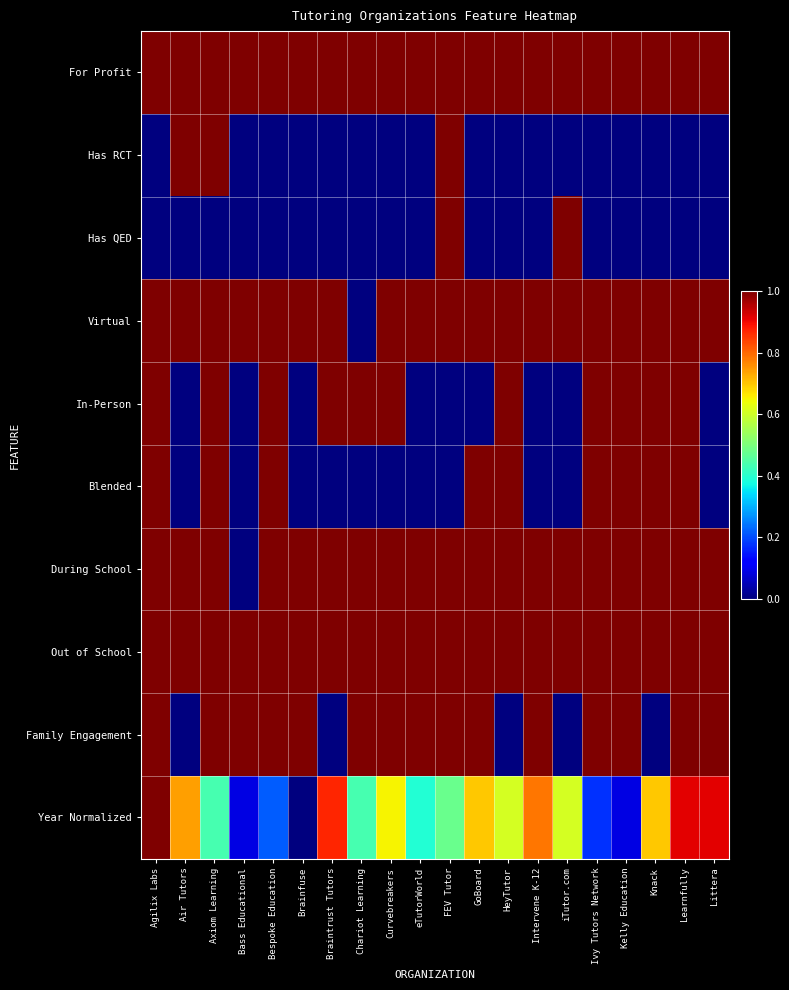

Reading right to left, transcribe all the data shown in this chart.

For Profit: Littera=1.0	Learnfully=1.0	Knack=1.0	Kelly Education=1.0	Ivy Tutors Network=1.0	iTutor.com=1.0	Intervene K-12=1.0	HeyTutor=1.0	GoBoard=1.0	FEV Tutor=1.0	eTutorWorld=1.0	Curvebreakers=1.0	Chariot Learning=1.0	Braintrust Tutors=1.0	Brainfuse=1.0	Bespoke Education=1.0	Bass Educational=1.0	Axiom Learning=1.0	Air Tutors=1.0	Agilix Labs=1.0
Has RCT: Littera=0.0	Learnfully=0.0	Knack=0.0	Kelly Education=0.0	Ivy Tutors Network=0.0	iTutor.com=0.0	Intervene K-12=0.0	HeyTutor=0.0	GoBoard=0.0	FEV Tutor=1.0	eTutorWorld=0.0	Curvebreakers=0.0	Chariot Learning=0.0	Braintrust Tutors=0.0	Brainfuse=0.0	Bespoke Education=0.0	Bass Educational=0.0	Axiom Learning=1.0	Air Tutors=1.0	Agilix Labs=0.0
Has QED: Littera=0.0	Learnfully=0.0	Knack=0.0	Kelly Education=0.0	Ivy Tutors Network=0.0	iTutor.com=1.0	Intervene K-12=0.0	HeyTutor=0.0	GoBoard=0.0	FEV Tutor=1.0	eTutorWorld=0.0	Curvebreakers=0.0	Chariot Learning=0.0	Braintrust Tutors=0.0	Brainfuse=0.0	Bespoke Education=0.0	Bass Educational=0.0	Axiom Learning=0.0	Air Tutors=0.0	Agilix Labs=0.0
Virtual: Littera=1.0	Learnfully=1.0	Knack=1.0	Kelly Education=1.0	Ivy Tutors Network=1.0	iTutor.com=1.0	Intervene K-12=1.0	HeyTutor=1.0	GoBoard=1.0	FEV Tutor=1.0	eTutorWorld=1.0	Curvebreakers=1.0	Chariot Learning=0.0	Braintrust Tutors=1.0	Brainfuse=1.0	Bespoke Education=1.0	Bass Educational=1.0	Axiom Learning=1.0	Air Tutors=1.0	Agilix Labs=1.0
In-Person: Littera=0.0	Learnfully=1.0	Knack=1.0	Kelly Education=1.0	Ivy Tutors Network=1.0	iTutor.com=0.0	Intervene K-12=0.0	HeyTutor=1.0	GoBoard=0.0	FEV Tutor=0.0	eTutorWorld=0.0	Curvebreakers=1.0	Chariot Learning=1.0	Braintrust Tutors=1.0	Brainfuse=0.0	Bespoke Education=1.0	Bass Educational=0.0	Axiom Learning=1.0	Air Tutors=0.0	Agilix Labs=1.0
Blended: Littera=0.0	Learnfully=1.0	Knack=1.0	Kelly Education=1.0	Ivy Tutors Network=1.0	iTutor.com=0.0	Intervene K-12=0.0	HeyTutor=1.0	GoBoard=1.0	FEV Tutor=0.0	eTutorWorld=0.0	Curvebreakers=0.0	Chariot Learning=0.0	Braintrust Tutors=0.0	Brainfuse=0.0	Bespoke Education=1.0	Bass Educational=0.0	Axiom Learning=1.0	Air Tutors=0.0	Agilix Labs=1.0
During School: Littera=1.0	Learnfully=1.0	Knack=1.0	Kelly Education=1.0	Ivy Tutors Network=1.0	iTutor.com=1.0	Intervene K-12=1.0	HeyTutor=1.0	GoBoard=1.0	FEV Tutor=1.0	eTutorWorld=1.0	Curvebreakers=1.0	Chariot Learning=1.0	Braintrust Tutors=1.0	Brainfuse=1.0	Bespoke Education=1.0	Bass Educational=0.0	Axiom Learning=1.0	Air Tutors=1.0	Agilix Labs=1.0
Out of School: Littera=1.0	Learnfully=1.0	Knack=1.0	Kelly Education=1.0	Ivy Tutors Network=1.0	iTutor.com=1.0	Intervene K-12=1.0	HeyTutor=1.0	GoBoard=1.0	FEV Tutor=1.0	eTutorWorld=1.0	Curvebreakers=1.0	Chariot Learning=1.0	Braintrust Tutors=1.0	Brainfuse=1.0	Bespoke Education=1.0	Bass Educational=1.0	Axiom Learning=1.0	Air Tutors=1.0	Agilix Labs=1.0
Family Engagement: Littera=1.0	Learnfully=1.0	Knack=0.0	Kelly Education=1.0	Ivy Tutors Network=1.0	iTutor.com=0.0	Intervene K-12=1.0	HeyTutor=0.0	GoBoard=1.0	FEV Tutor=1.0	eTutorWorld=1.0	Curvebreakers=1.0	Chariot Learning=1.0	Braintrust Tutors=0.0	Brainfuse=1.0	Bespoke Education=1.0	Bass Educational=1.0	Axiom Learning=1.0	Air Tutors=0.0	Agilix Labs=1.0
Year Normalized: Littera=0.9	Learnfully=0.9	Knack=0.7	Kelly Education=0.1	Ivy Tutors Network=0.2	iTutor.com=0.6	Intervene K-12=0.8	HeyTutor=0.6	GoBoard=0.7	FEV Tutor=0.5	eTutorWorld=0.4	Curvebreakers=0.7	Chariot Learning=0.4	Braintrust Tutors=0.9	Brainfuse=0.0	Bespoke Education=0.2	Bass Educational=0.1	Axiom Learning=0.4	Air Tutors=0.7	Agilix Labs=1.0